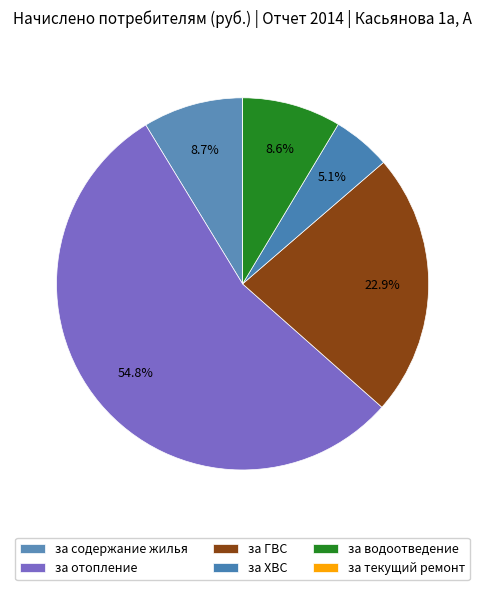

True or false: за водоотведение accounts for 9% of the total.

True